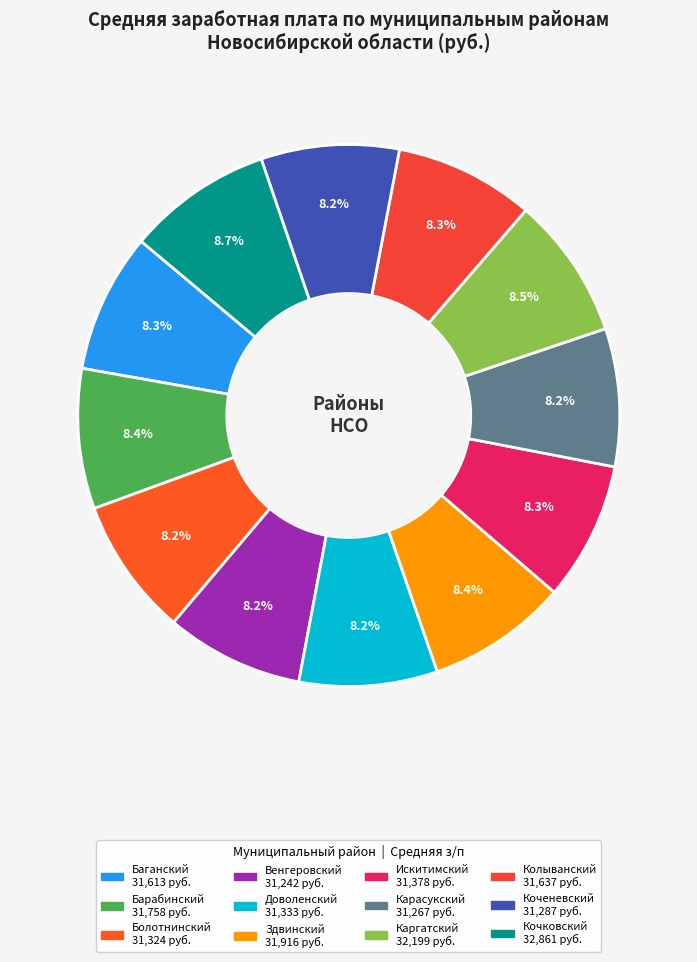

Count the number of slices in the pie.

12